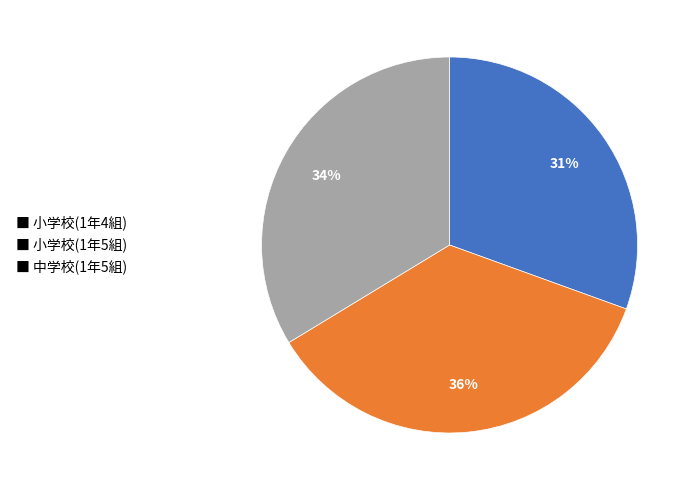

To the nearest percent, what percentage of the pie is ■ 小学校(1年5組)?

36%